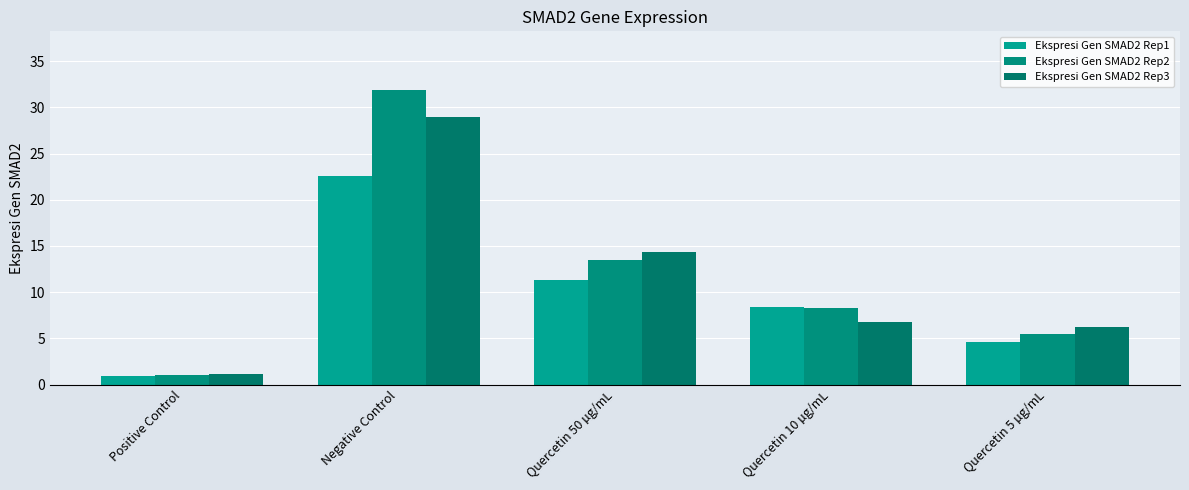

The value of Ekspresi Gen SMAD2 Rep3 at Quercetin 5 µg/mL is 1.8. True or false?

False